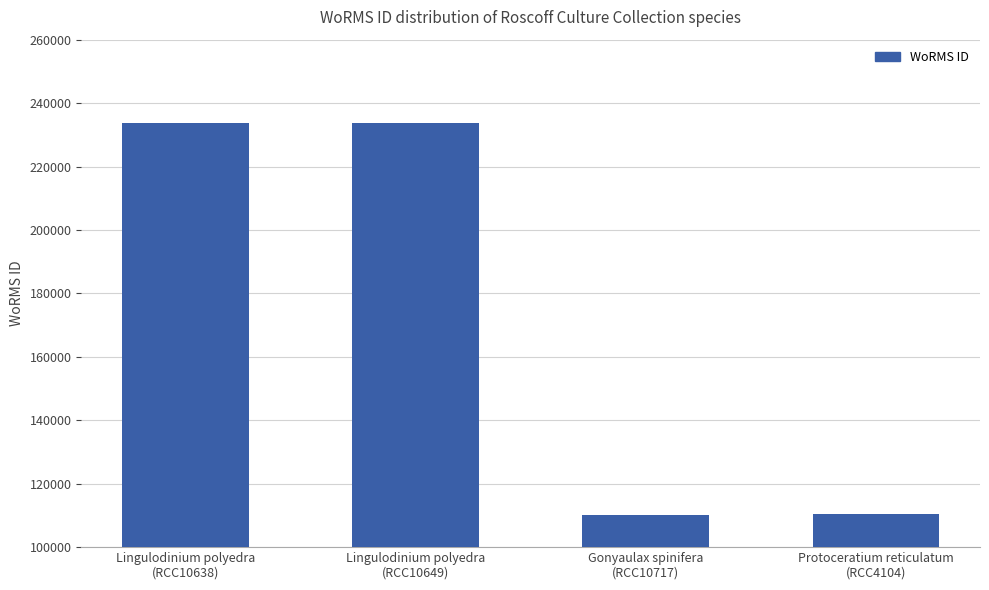

How many data points are less than 233592?

2